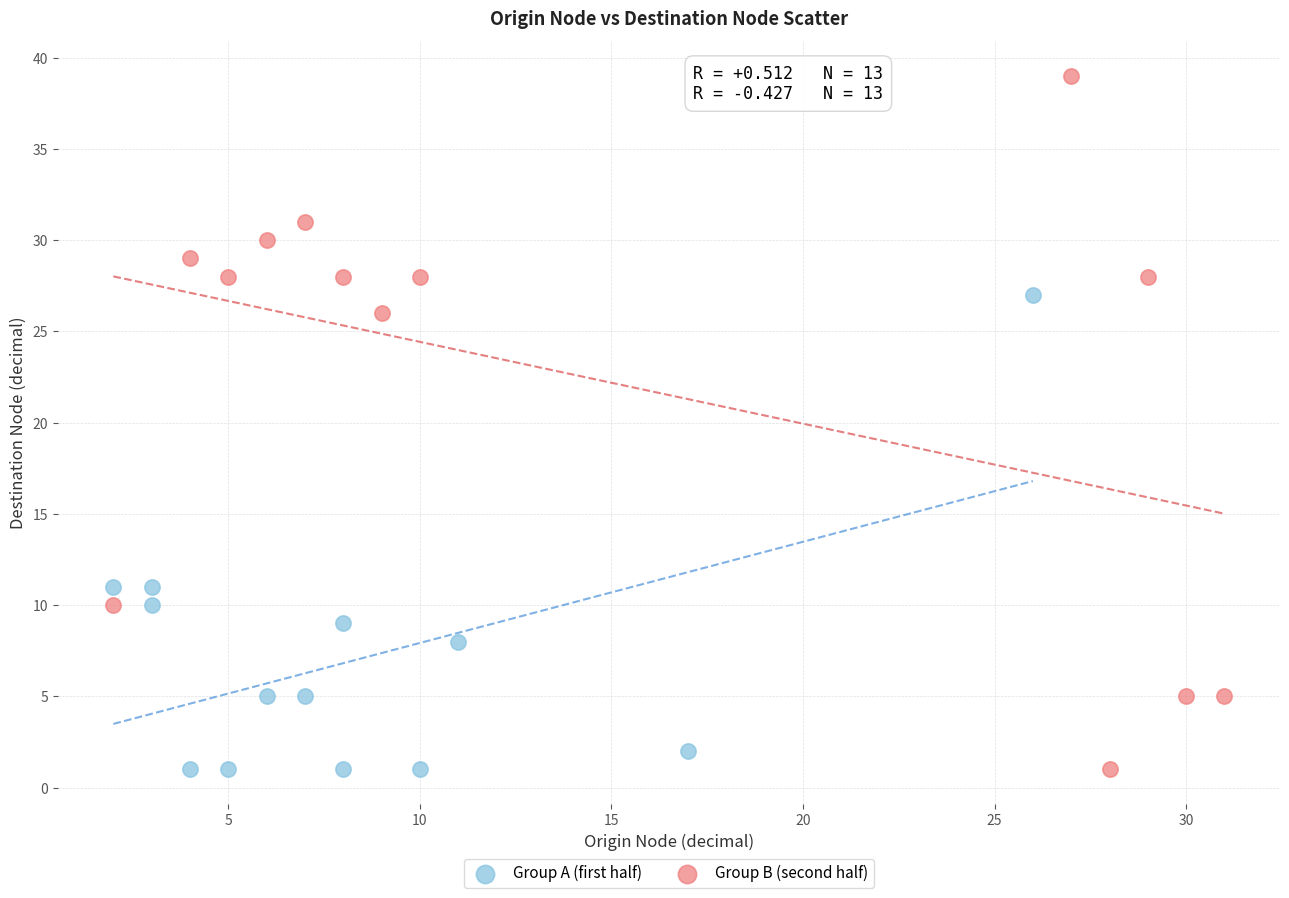

Which series reaches the maximum Y coordinate?

Group B (second half)